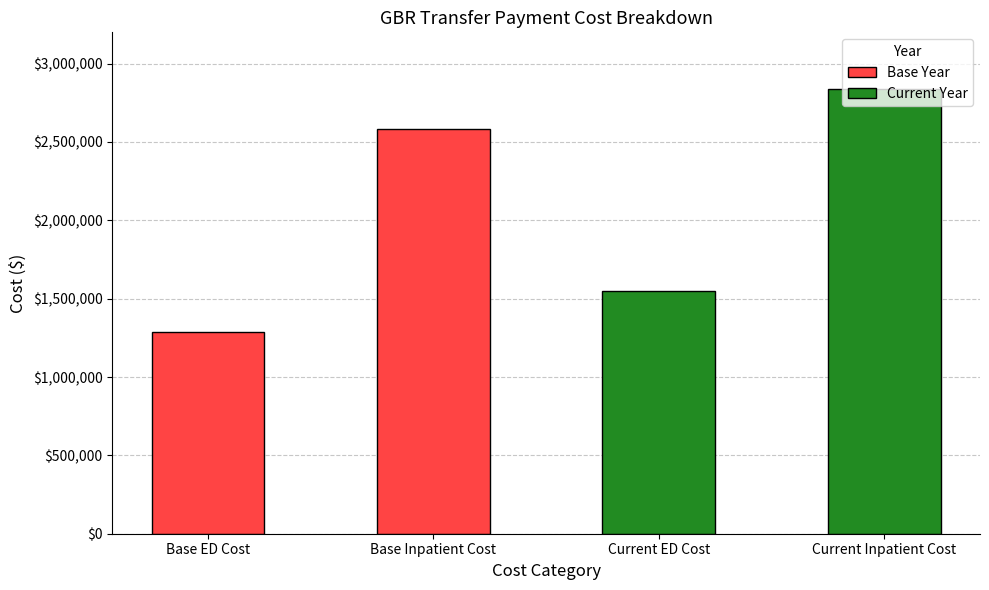

What is the label of the 3rd bar from the right?

Base Inpatient Cost